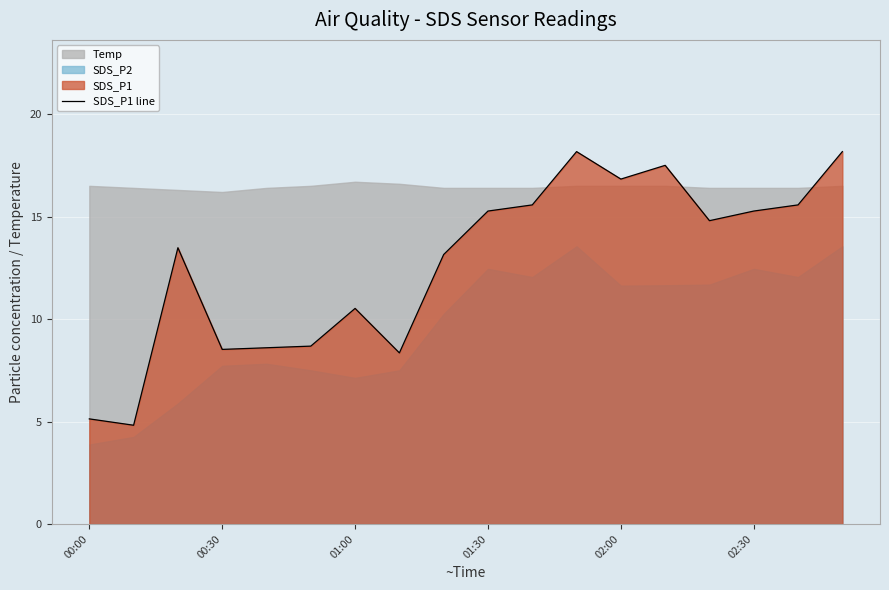

At which label does SDS_P1 line first exceed 14?

01:30